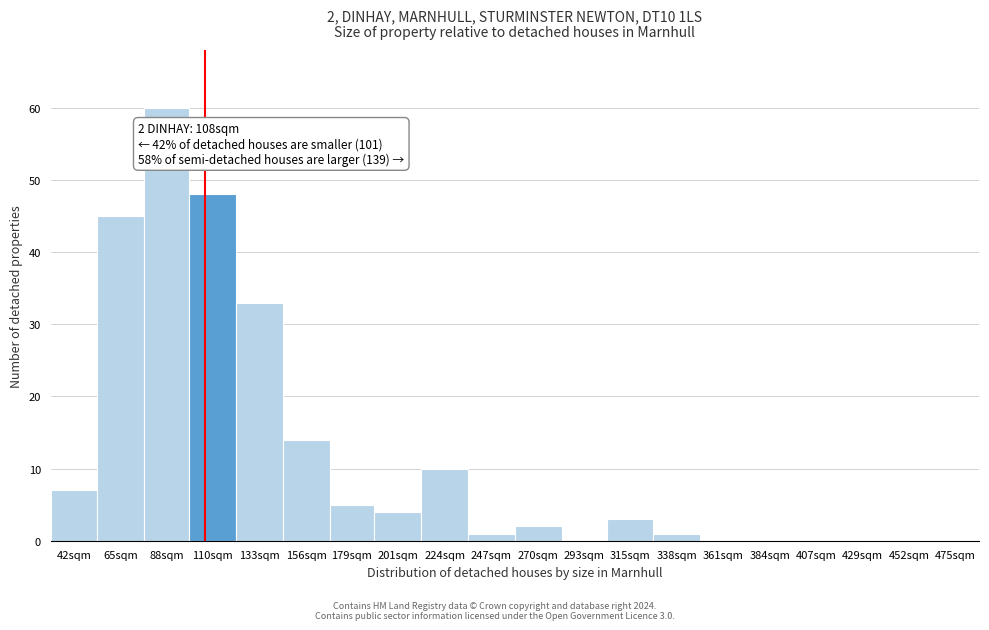

Reading left to right, what are all the values shown in this chart?

42sqm=7	65sqm=45	88sqm=60	110sqm=48	133sqm=33	156sqm=14	179sqm=5	201sqm=4	224sqm=10	247sqm=1	270sqm=2	293sqm=0	315sqm=3	338sqm=1	361sqm=0	384sqm=0	407sqm=0	429sqm=0	452sqm=0	475sqm=0